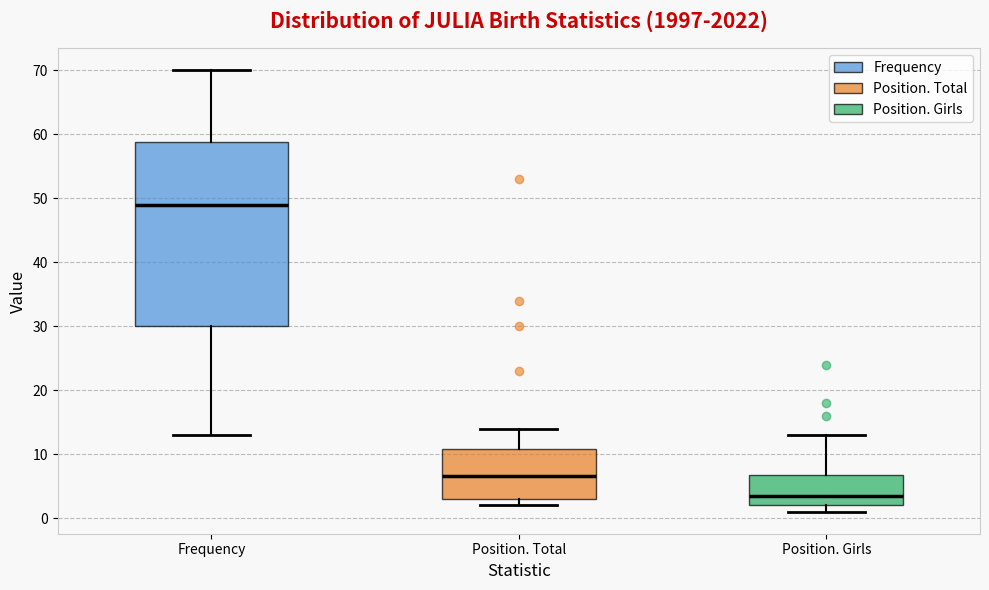

Which box has the lowest median line?

Position. Girls